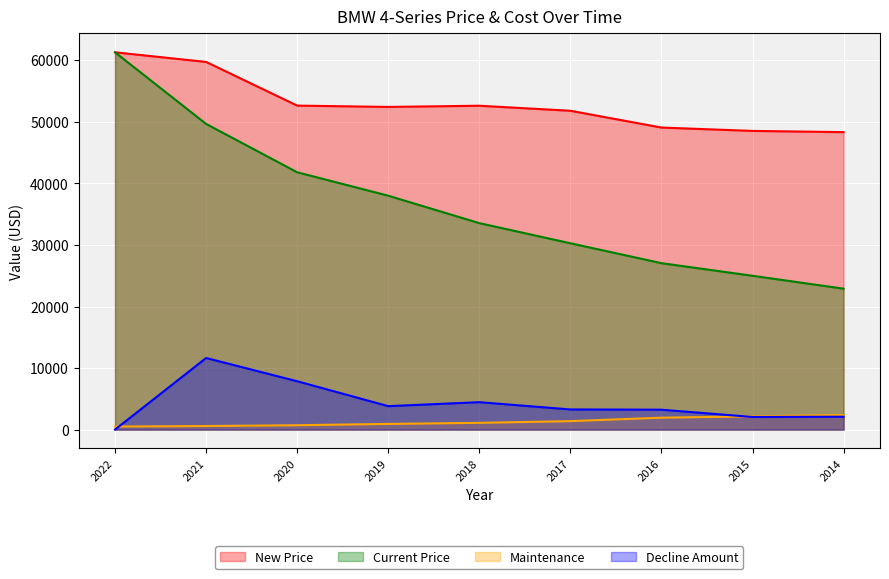

What is the highest value of the Maintenance series?

2363